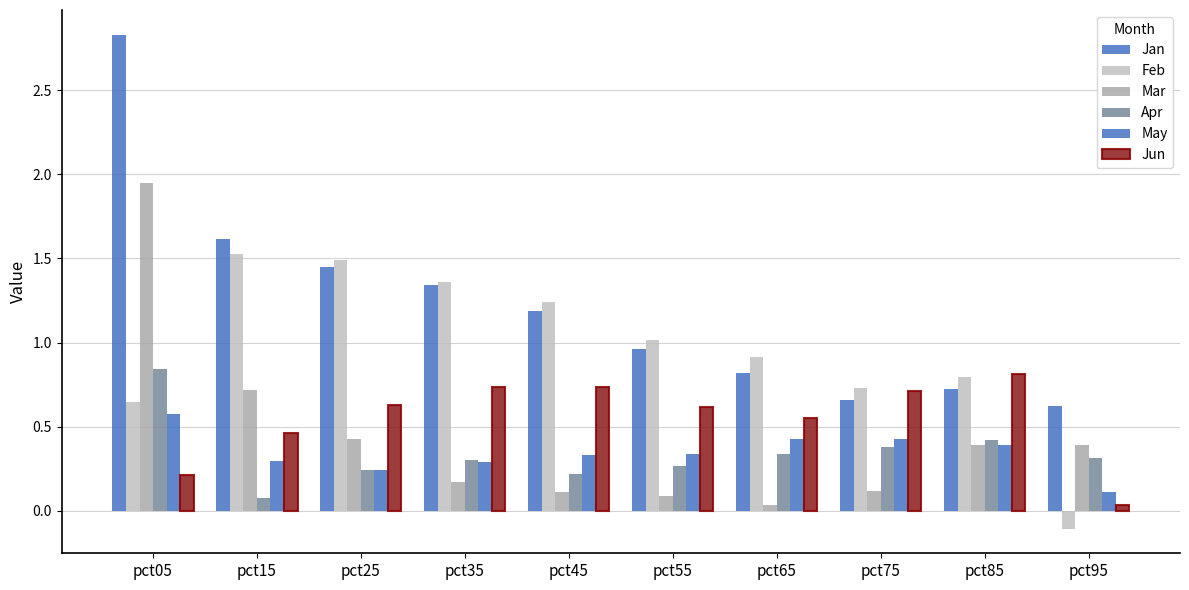

Does the chart contain any negative values?

Yes